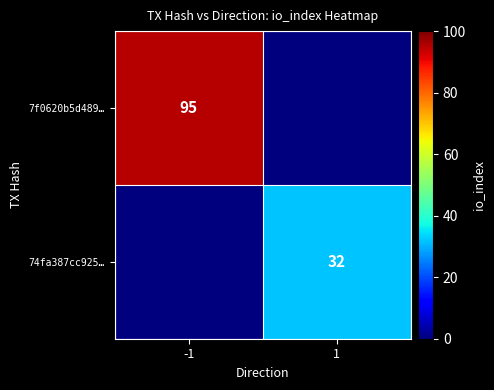

True or false: 7f0620b5d489… has a value of 51 at -1.

False